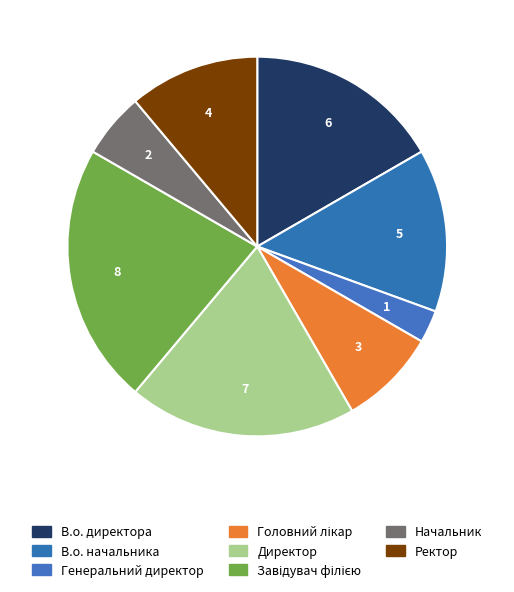

To the nearest percent, what portion does Головний лікар represent?

8%